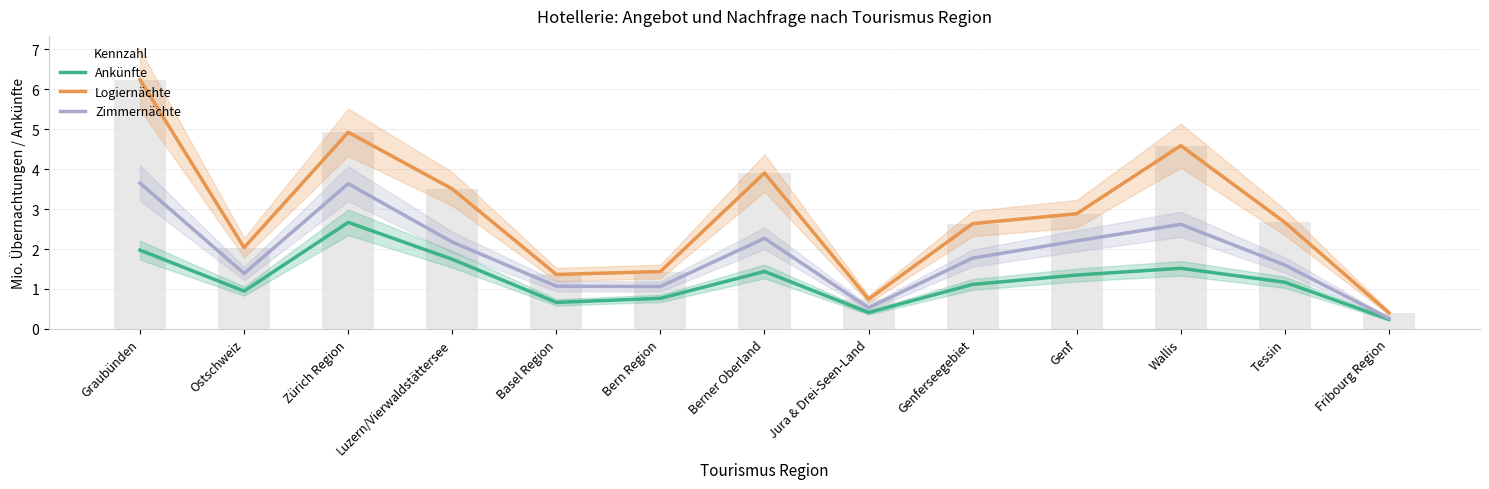

Which series has the largest range (max minus min)?

Logiernächte